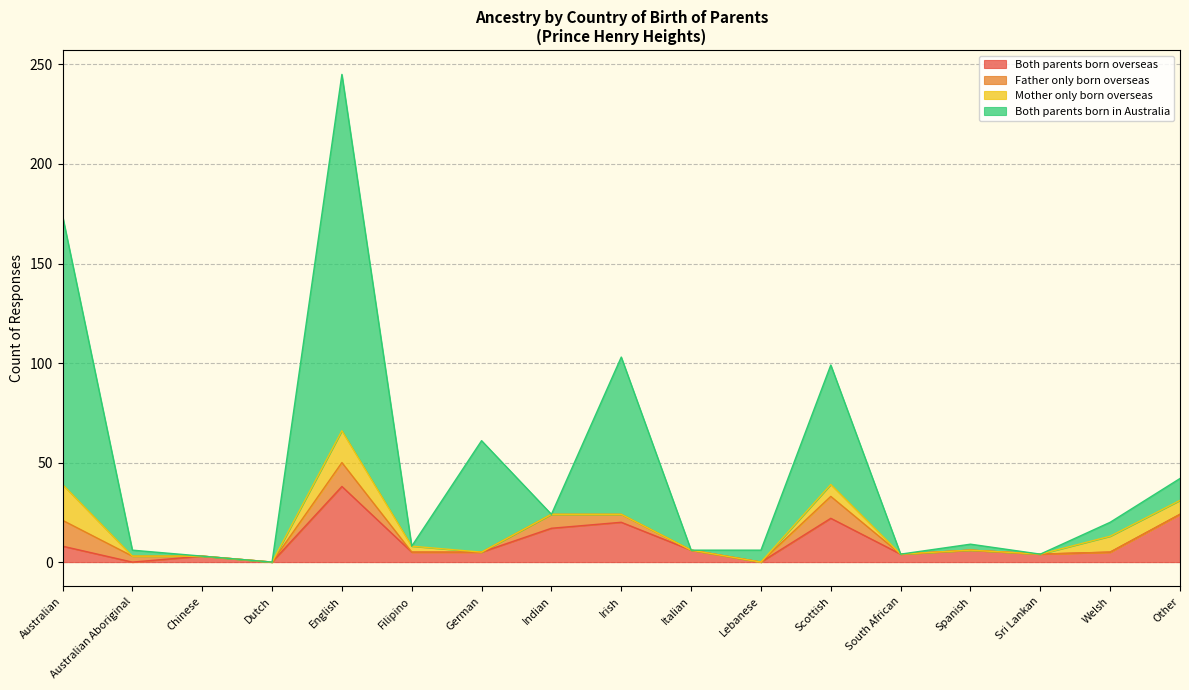

What is the highest value of the Both parents born overseas series?

38